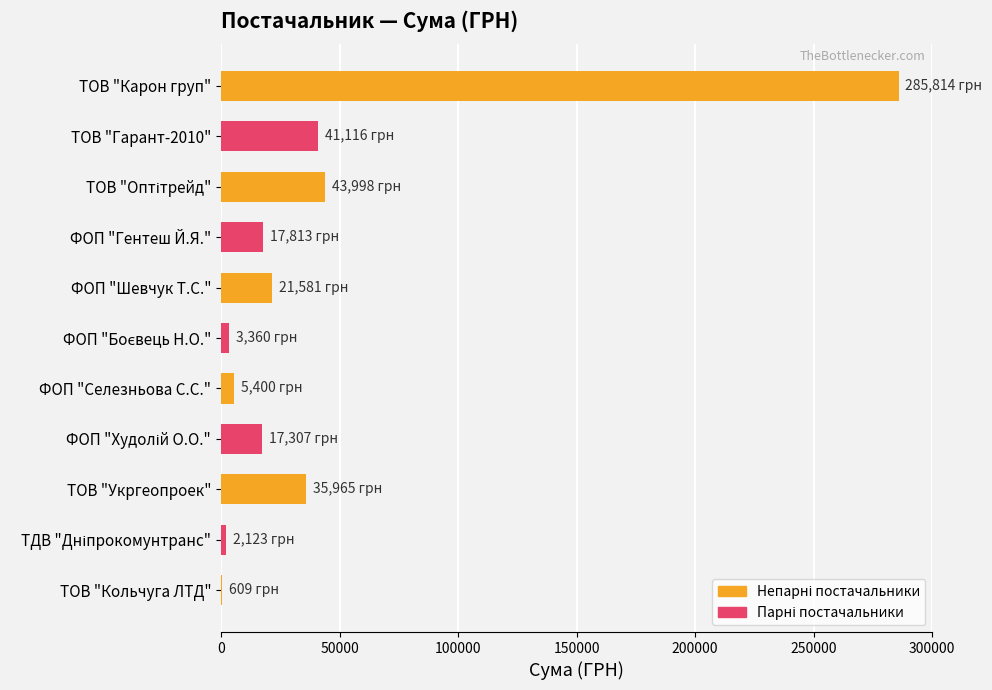

Which has a higher value, ТОВ "Укргеопроек" or ТОВ "Кольчуга ЛТД"?

ТОВ "Укргеопроек"